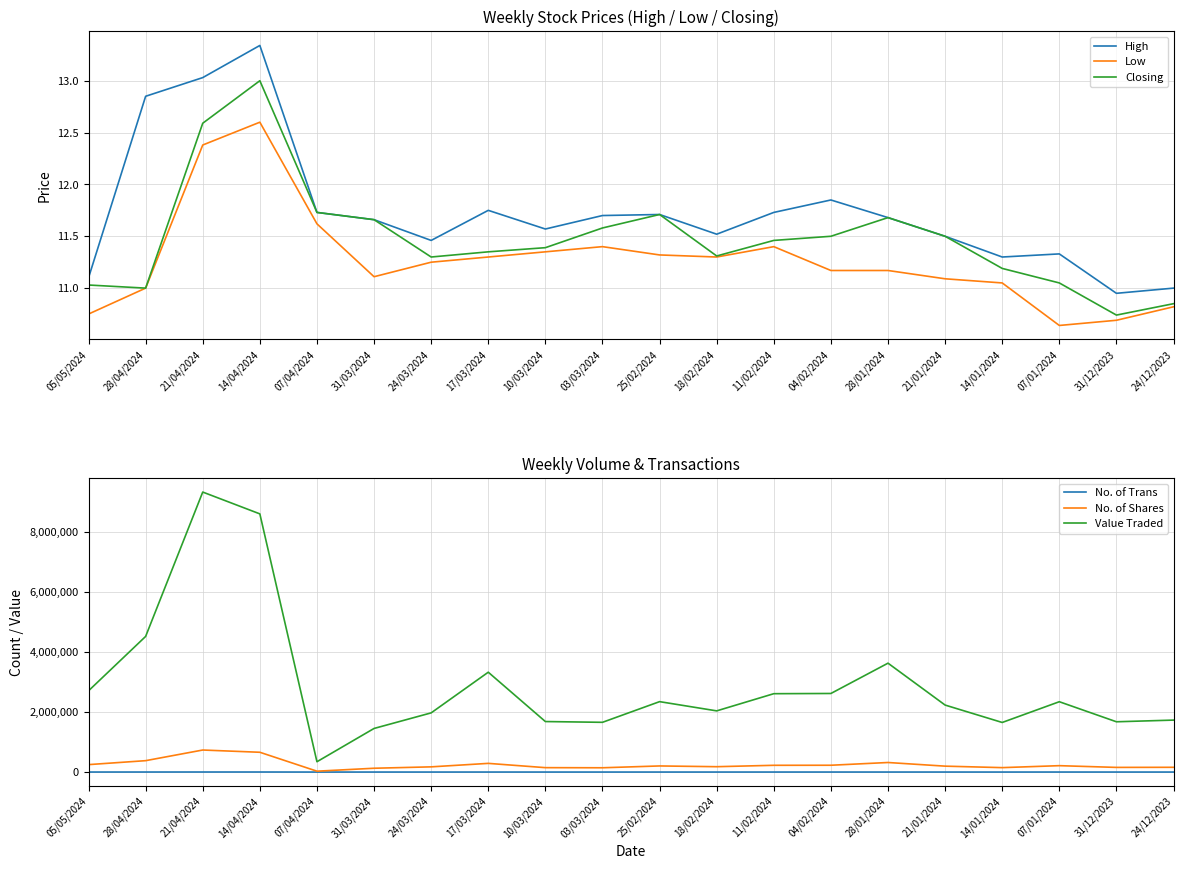

Rank the series at 21/01/2024 from lowest to highest value.

Low, High, Closing, No. of Trans, No. of Shares, Value Traded